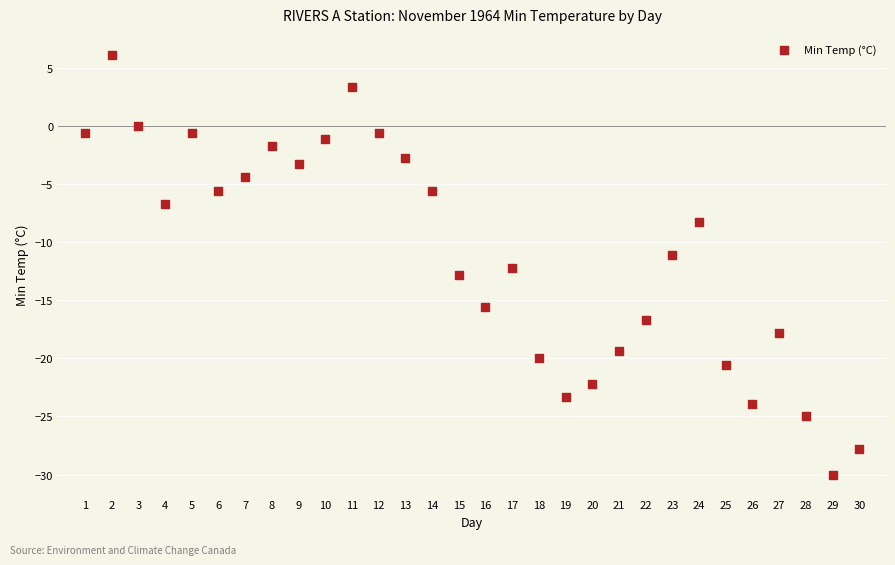

What is the range of X values (max minus min)?

29.0